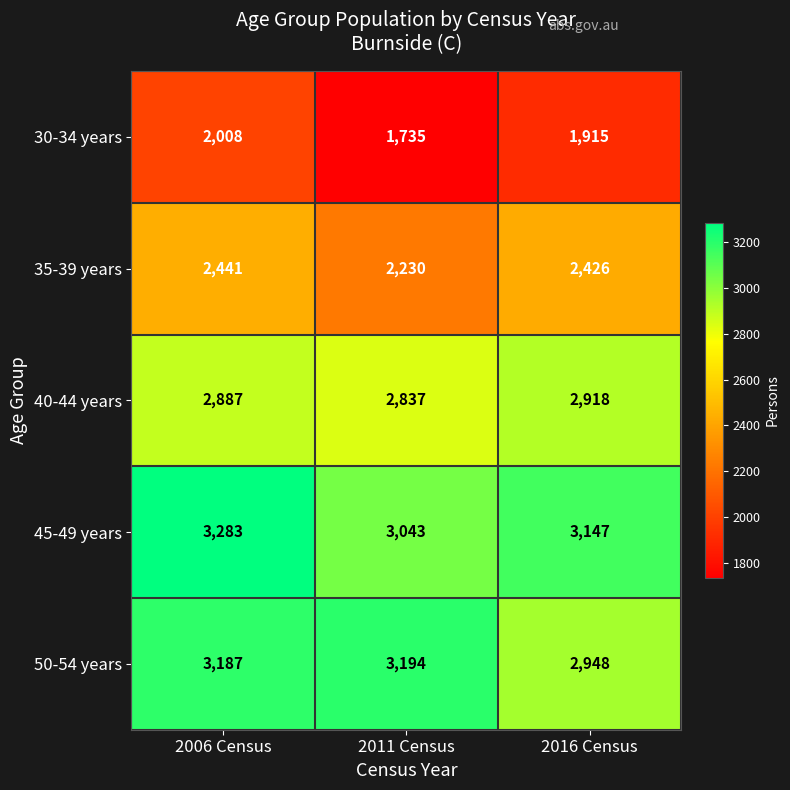

The value of 35-39 years at 2016 Census is 3647. True or false?

False